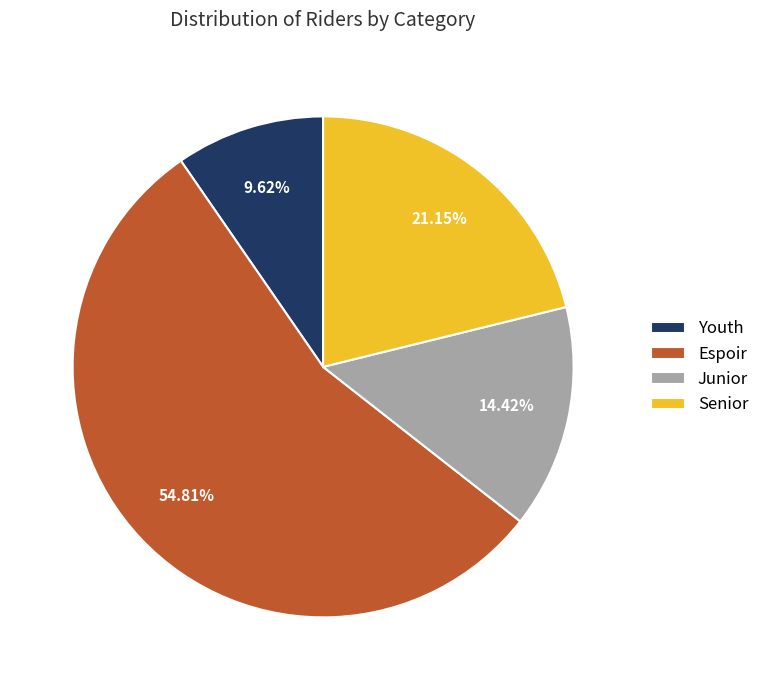

Is it true that Espoir is 45% of the pie?

False